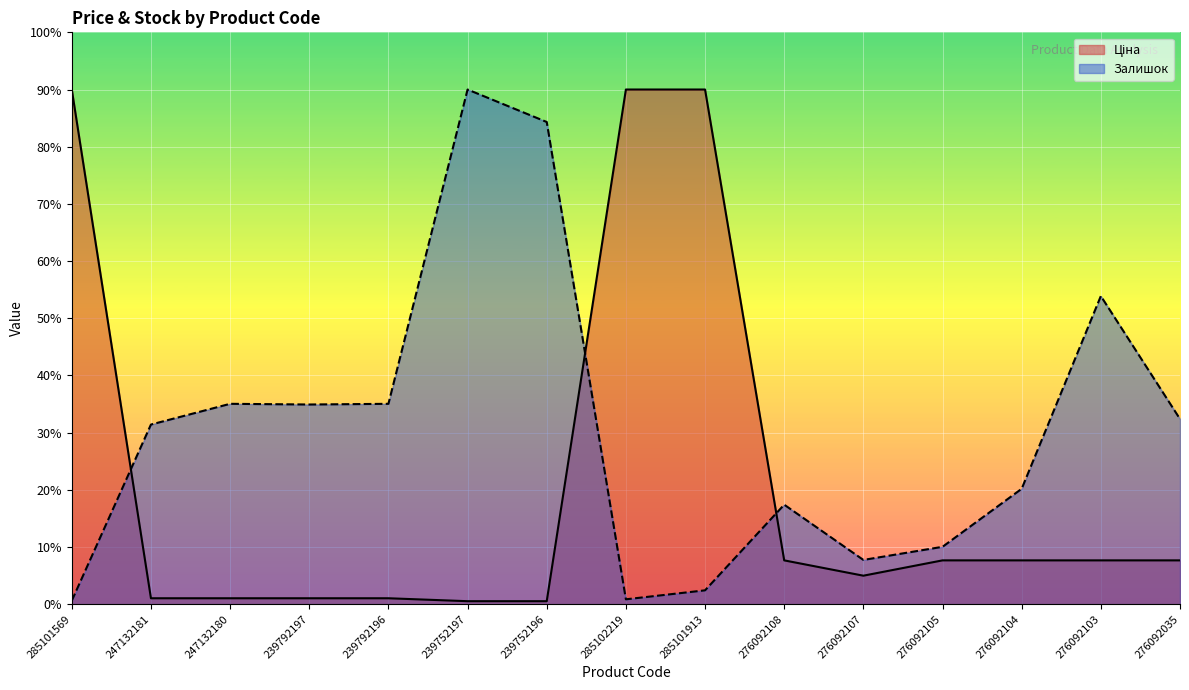

Does the chart display data point markers on the line(s)?

No